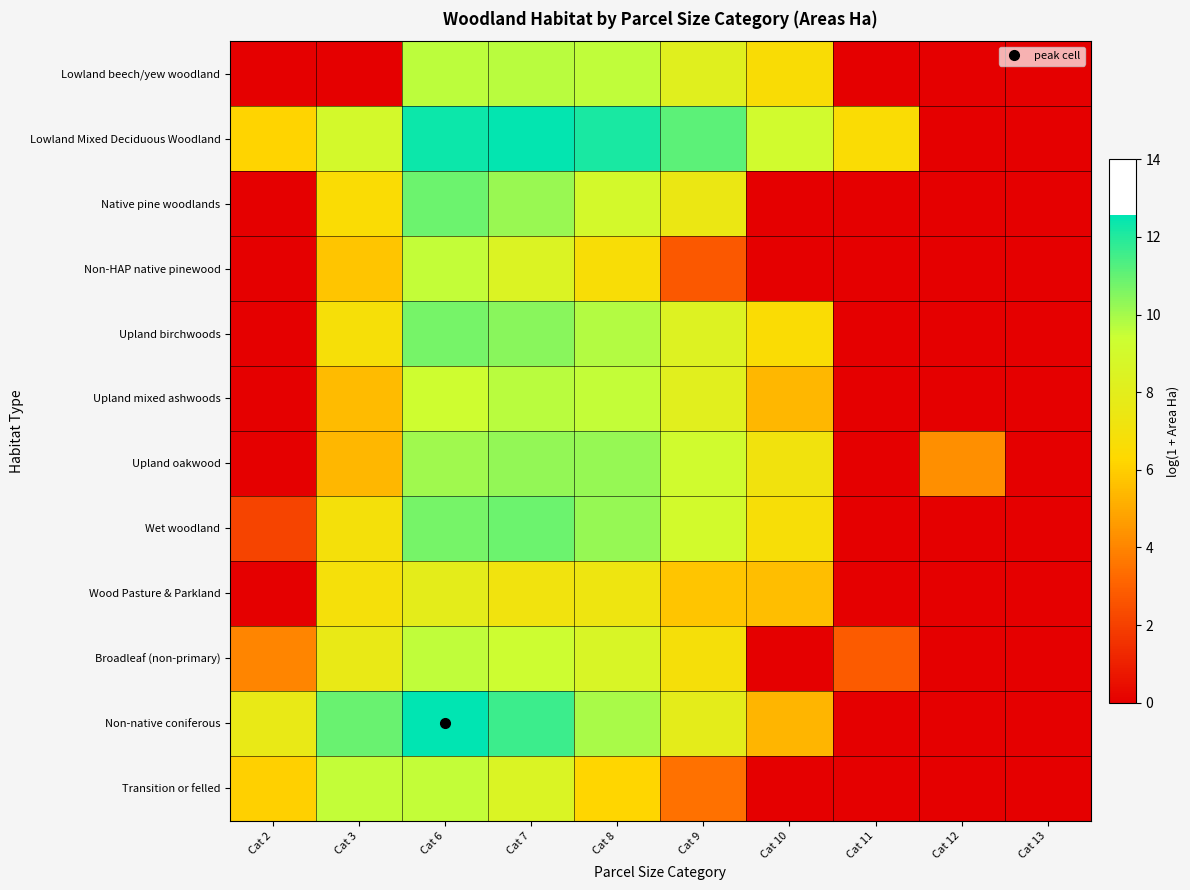

Which series has the widest spread of values?

Non-native coniferous